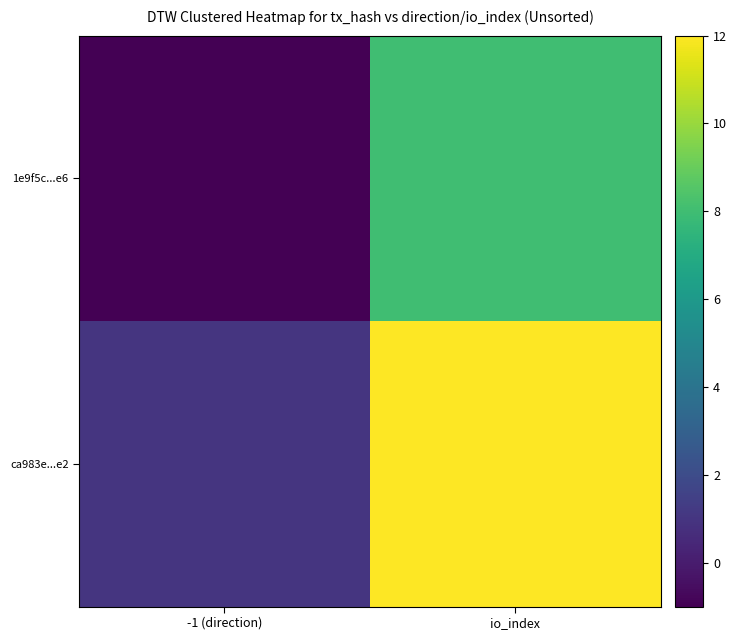

How many categories are shown in the chart?

2